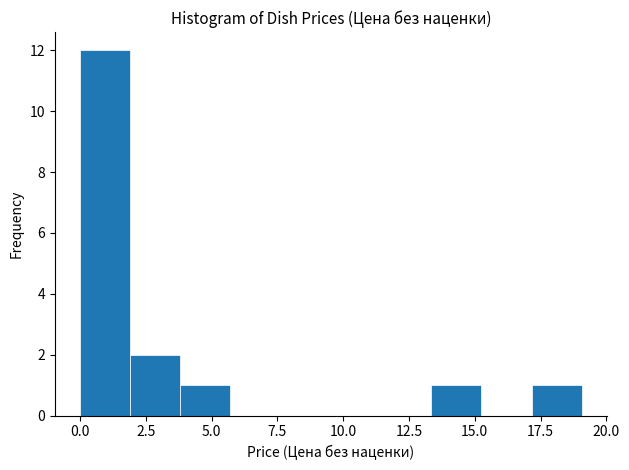

Read against the x-axis, roughly where is the centre of the tallest bar?

1.0